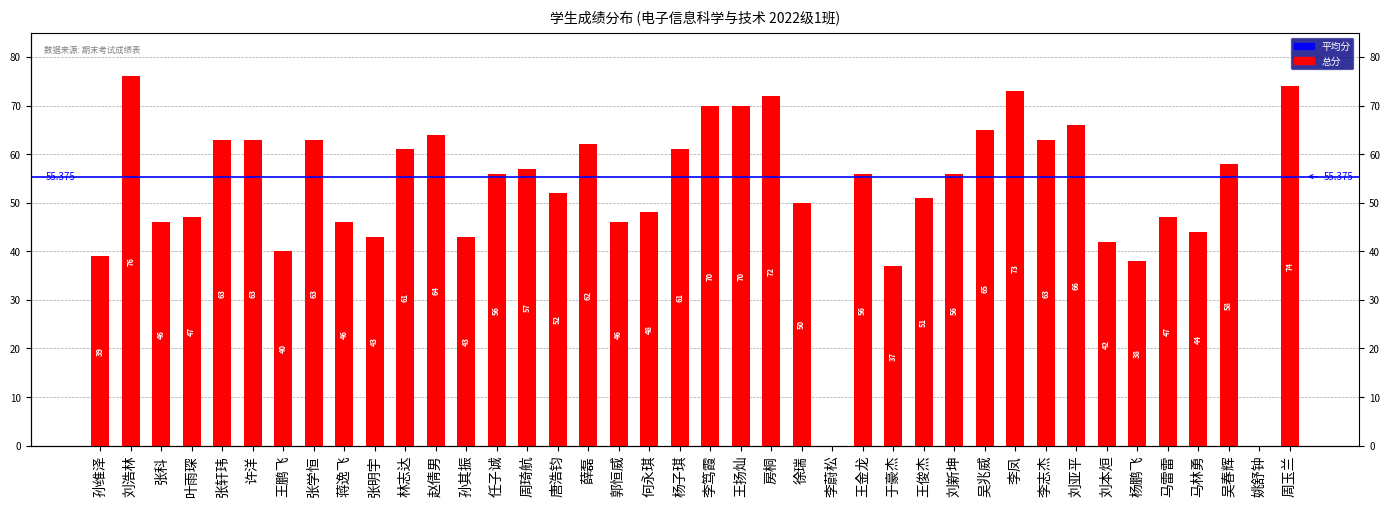

What position from the right is 姚舒钟?

2